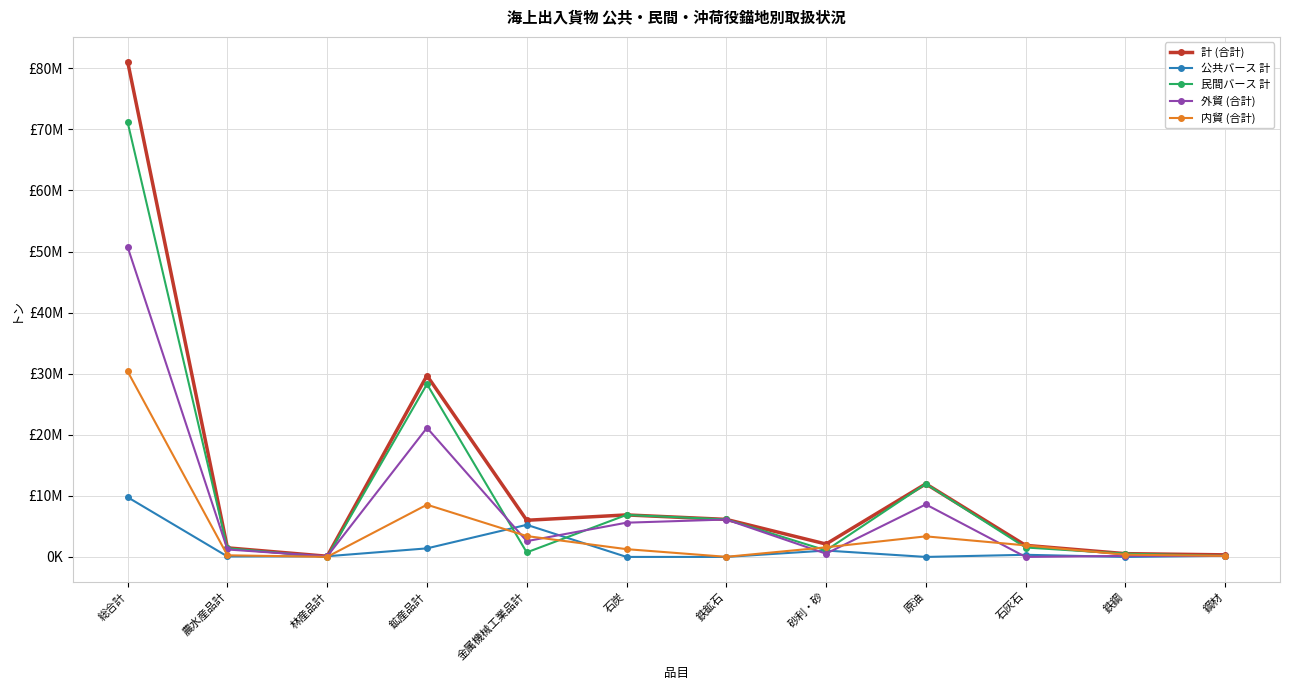

Reading right to left, extract all data points from this chart.

計 (合計): 341037	537544	1893332	11966722	2109919	6144223	6878800	6001420	29687928	112540	1487027	81087979
公共バース 計: 184838	0	350309	0	1045215	0	2464	5257938	1401558	112540	73251	9775990
民間バース 計: 156199	537544	1543023	11966722	1064704	6144223	6876336	743482	28286370	0	1413776	71147367
外貿 (合計): 170175	167785	0	8598447	532024	6126723	5605890	2585310	21136895	99401	1219333	50727297
内貿 (合計): 170862	369759	1893332	3368275	1577895	17500	1272910	3416110	8551033	13139	267694	30360682